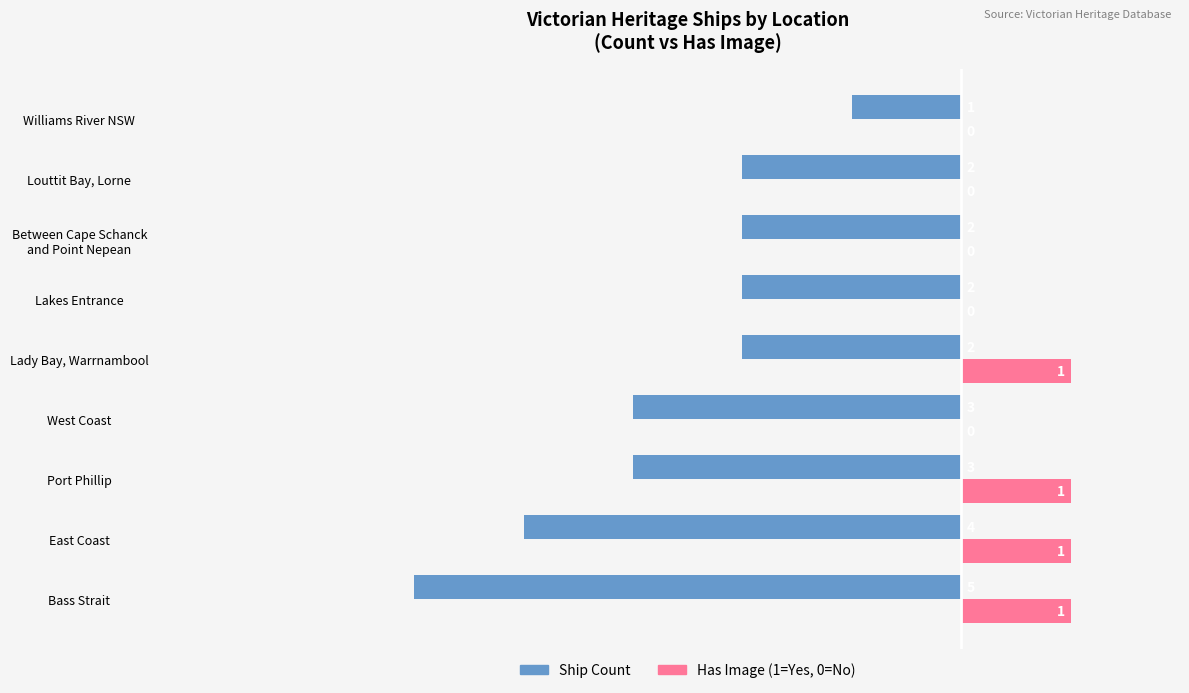

How many data points does each series have?

9